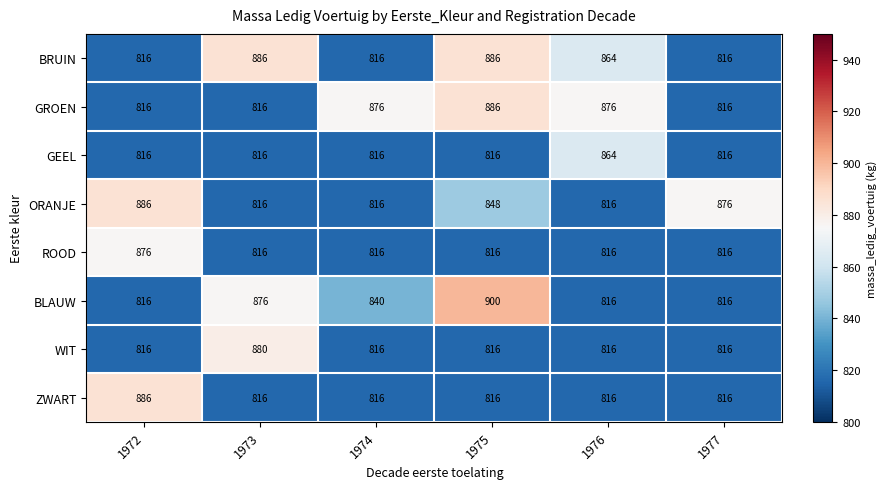

What is the average value of the ROOD series?

826